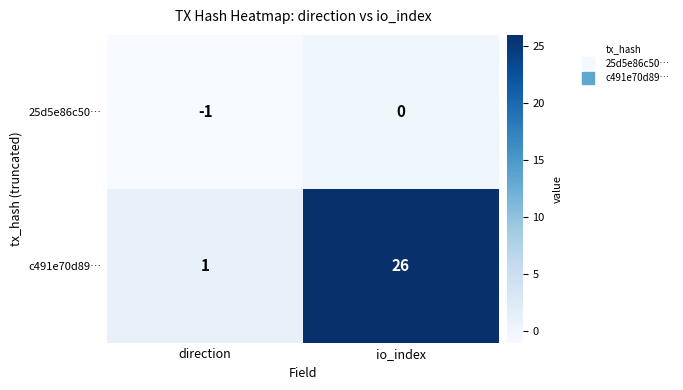

Rank the categories by c491e70d89… value from lowest to highest.

direction, io_index